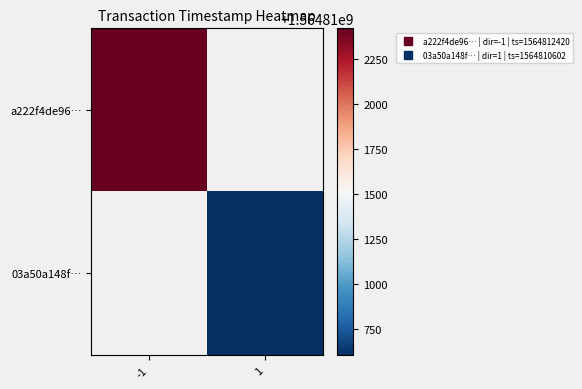

Reading right to left, transcribe all the data shown in this chart.

a222f4de96…: 1=0	-1=1564812420
03a50a148f…: 1=1564810602	-1=0